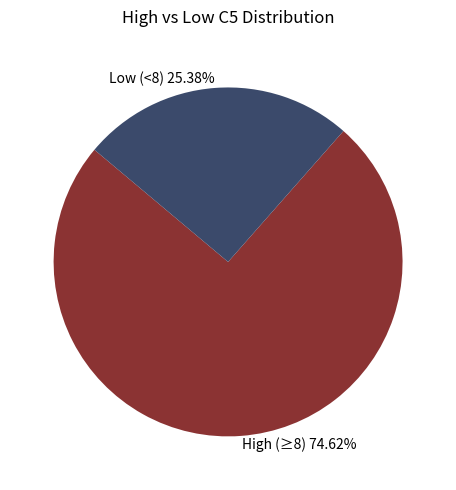

Do High (≥8) and Low (<8) together represent more than half of the pie?

Yes